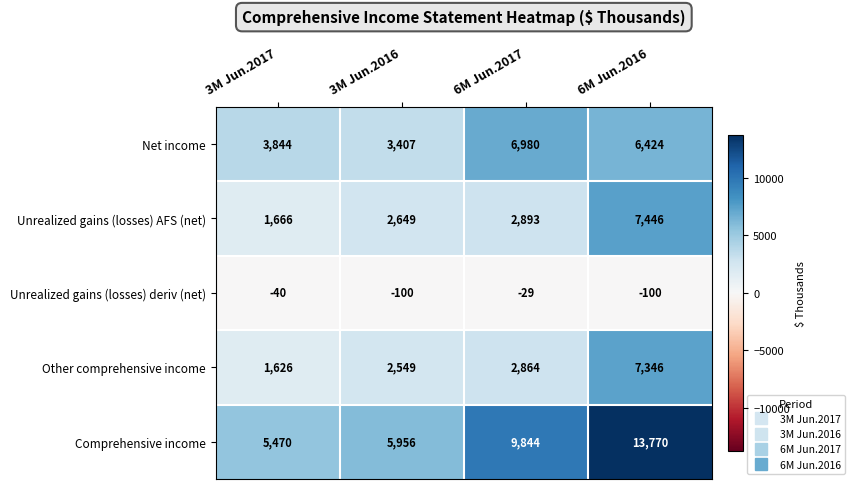

True or false: Net income has a value of 10610 at 6M Jun.2017.

False